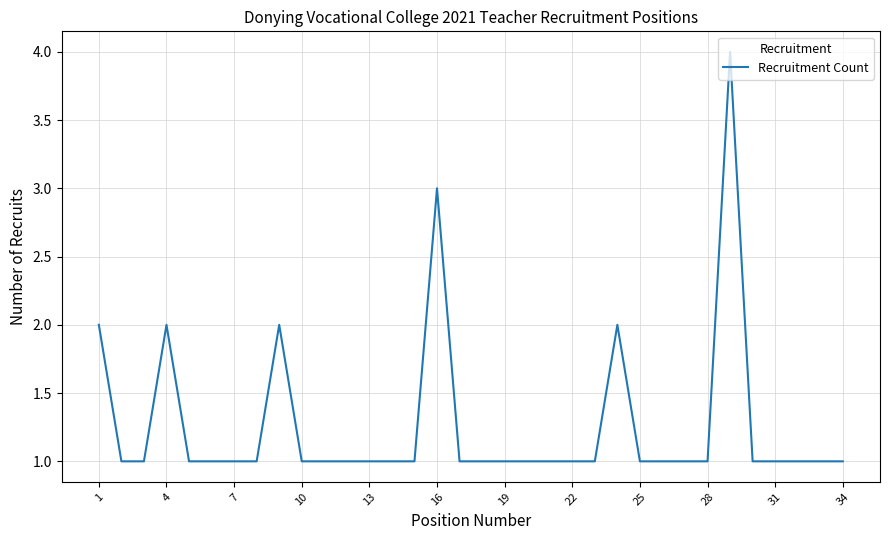

Reading right to left, transcribe all the data shown in this chart.

1	1	1	1	1	4	1	1	1	1	2	1	1	1	1	1	1	1	3	1	1	1	1	1	1	2	1	1	1	1	2	1	1	2